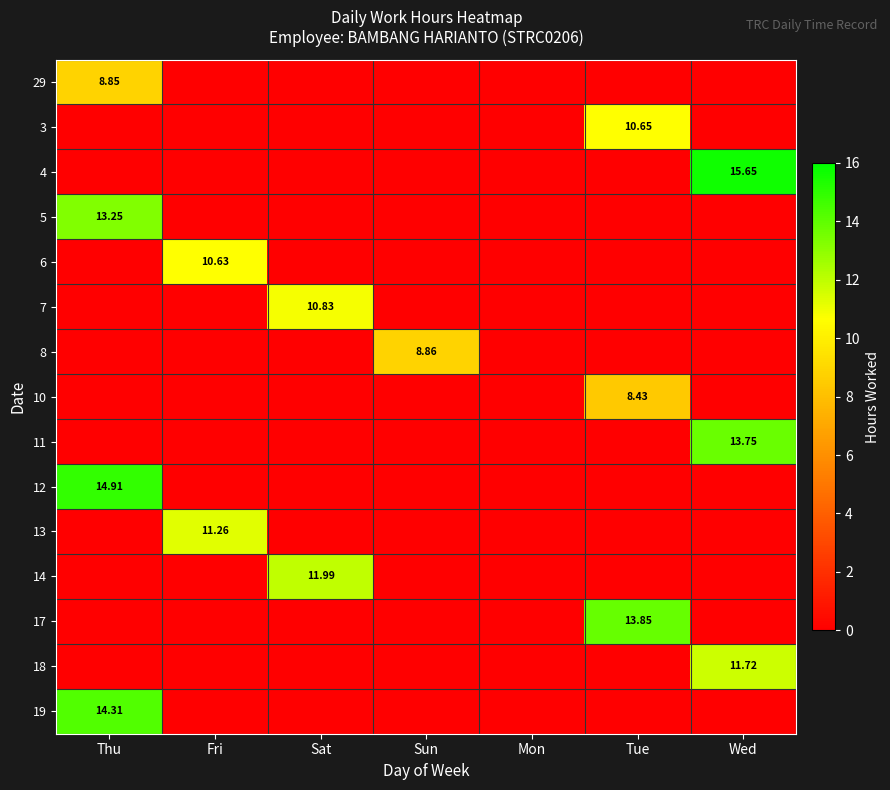

At which category is the sum across all series the highest?

Thu